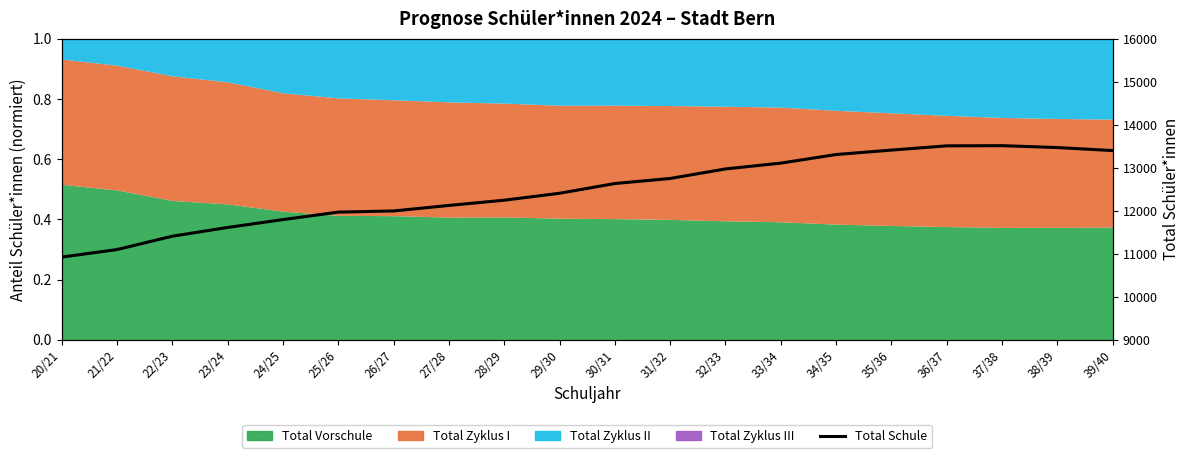

What is the label of the 14th point from the right?

26/27